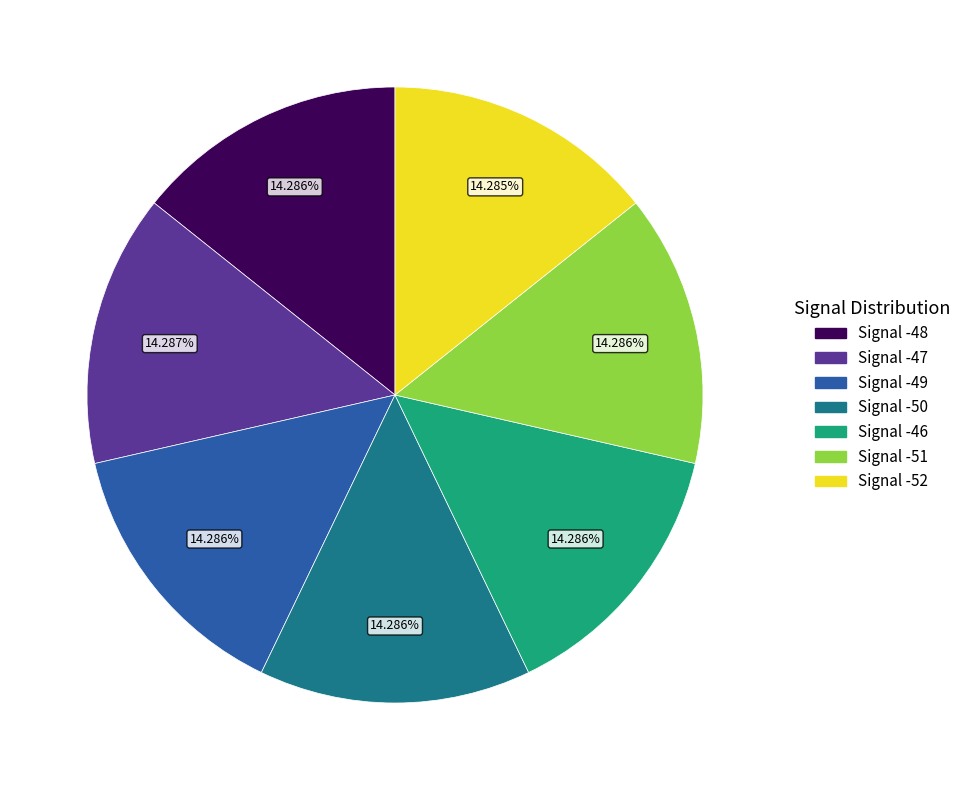

Does Signal -47 account for over 50% of the chart?

No